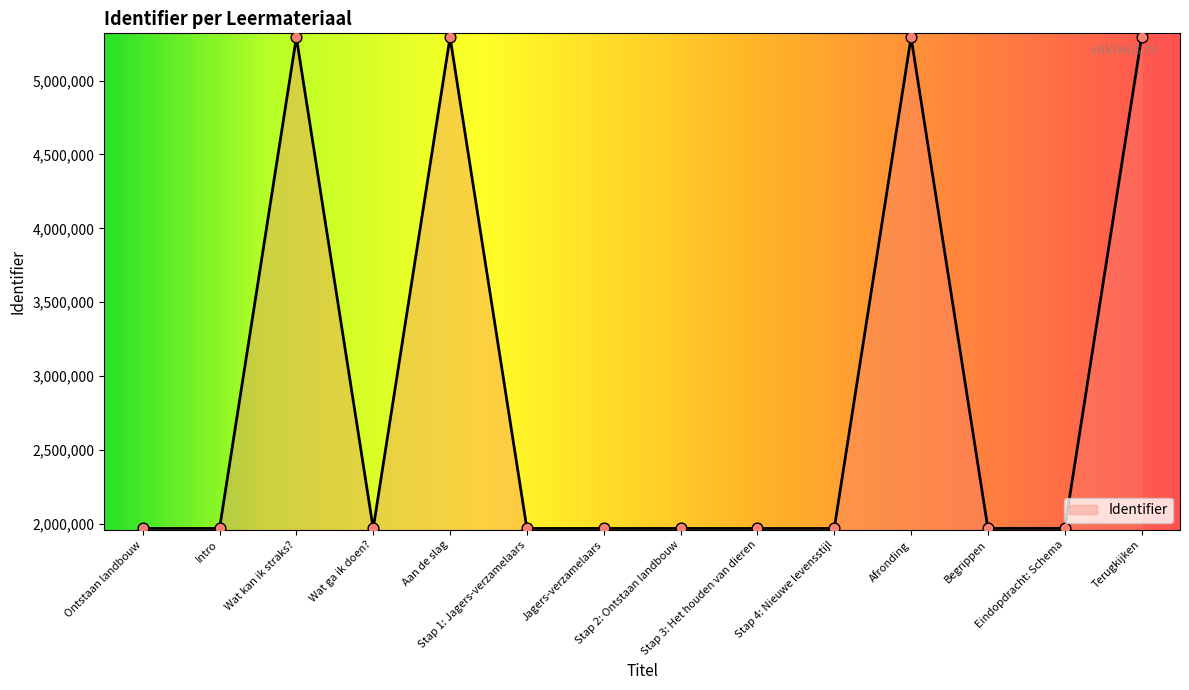

What is the ratio of the value at Begrippen to the value at Stap 1: Jagers-verzamelaars?

1.0